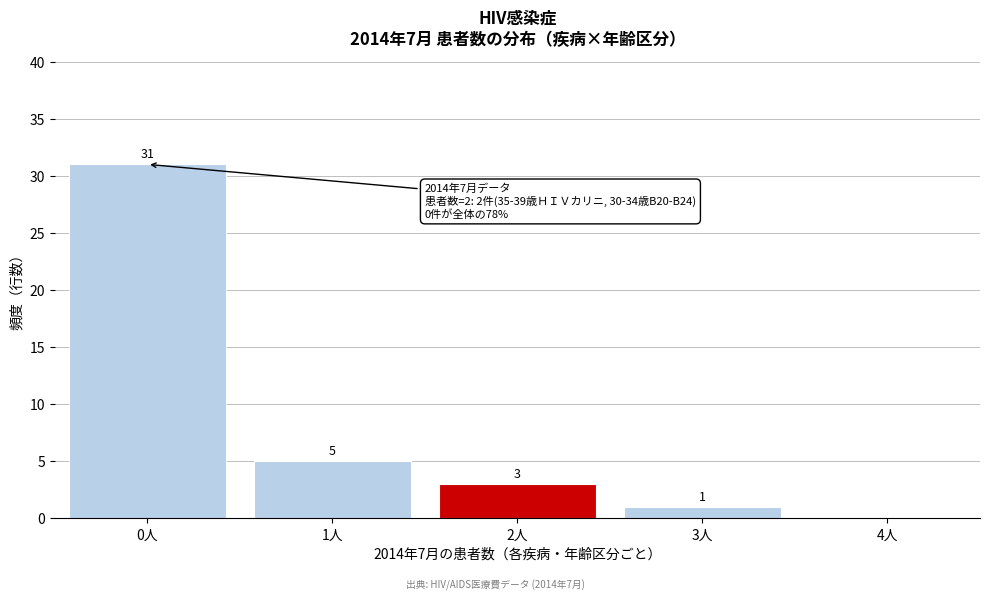

Which range on the x-axis has the tallest bar?

-0.5 to 0.5